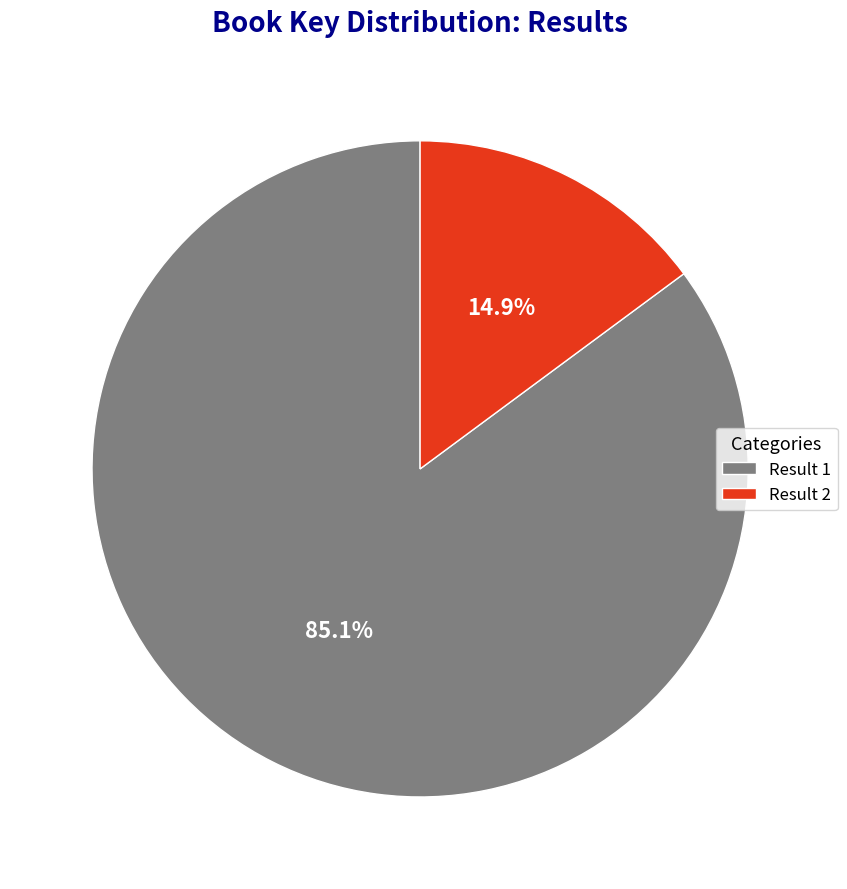

Rank the categories by value from highest to lowest.

Result 1, Result 2